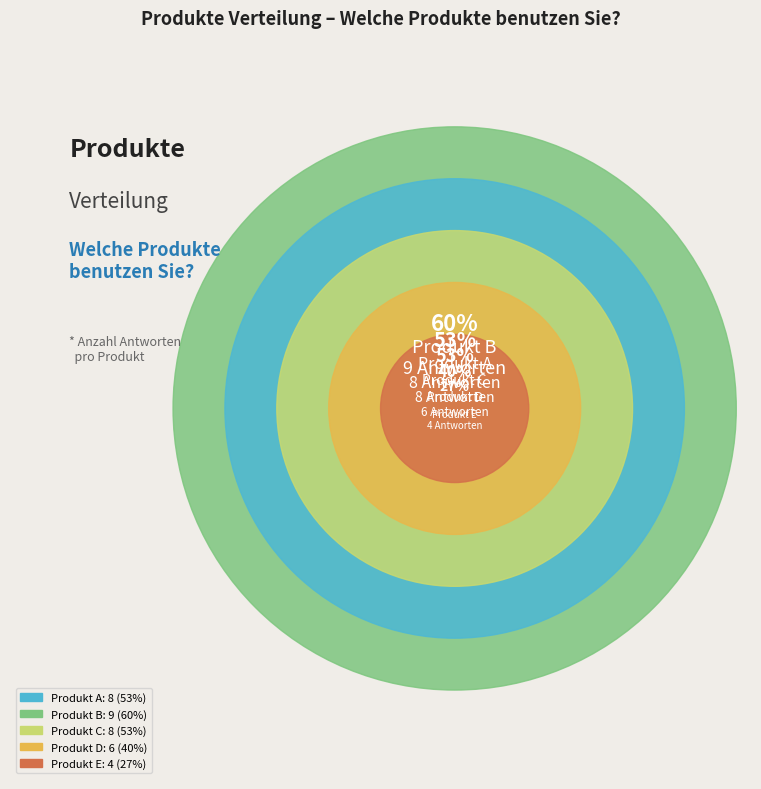

Is it true that B is 36% of the pie?

False